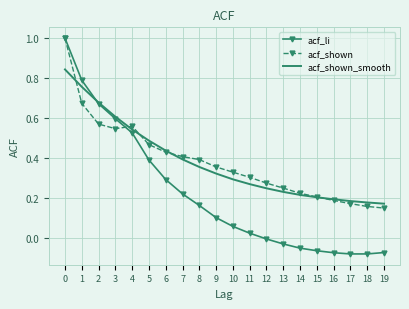

The acf_li series shows -0.0 at 17. True or false?

False